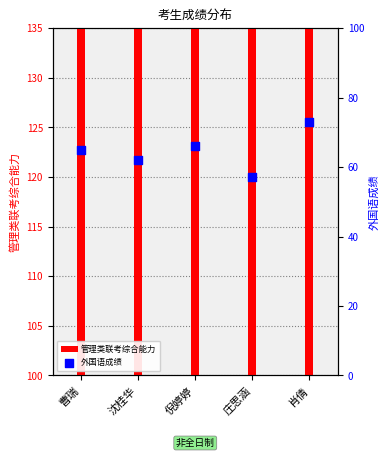

What are all the series names shown in the legend?

管理类联考综合能力, 外国语成绩